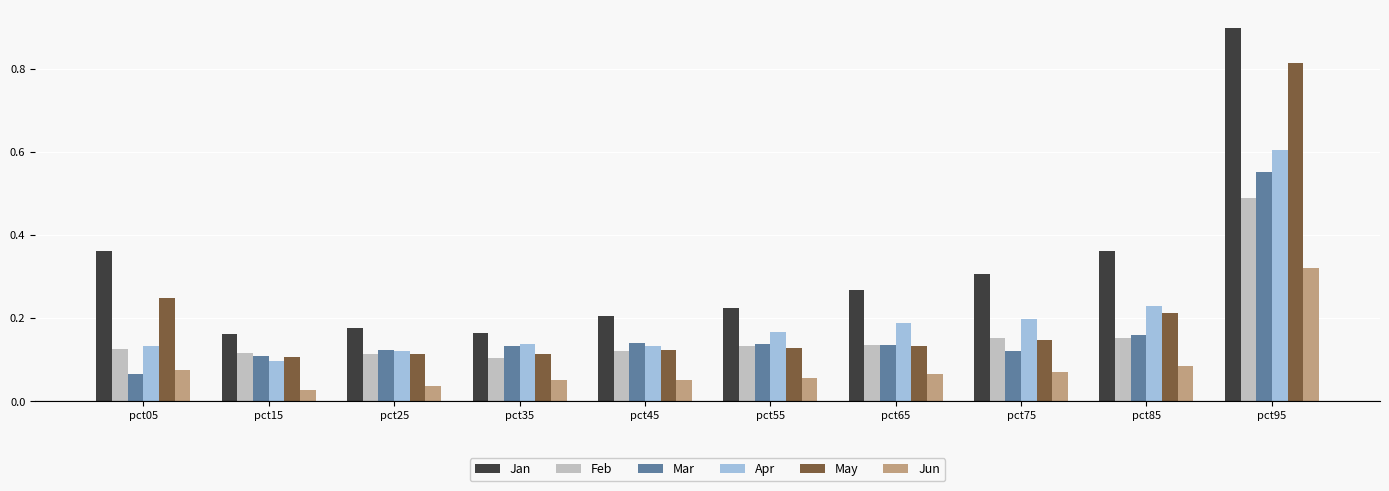

How many bars are there in total?

60